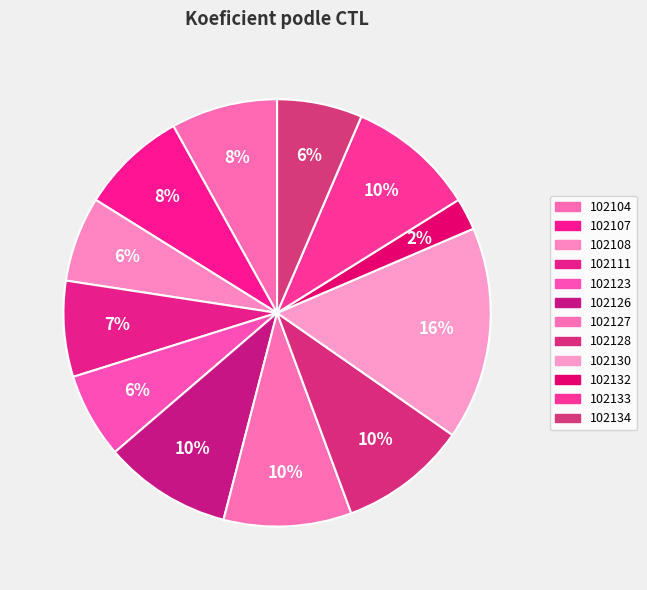

How many slices are in this pie chart?

12